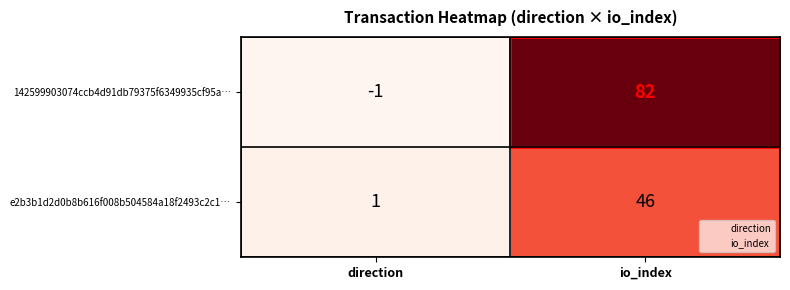

List the series in order of their overall mean, lowest first.

e2b3b1d2d0b8b616f008b504584a18f2493c2c1…, 142599903074ccb4d91db79375f6349935cf95a…